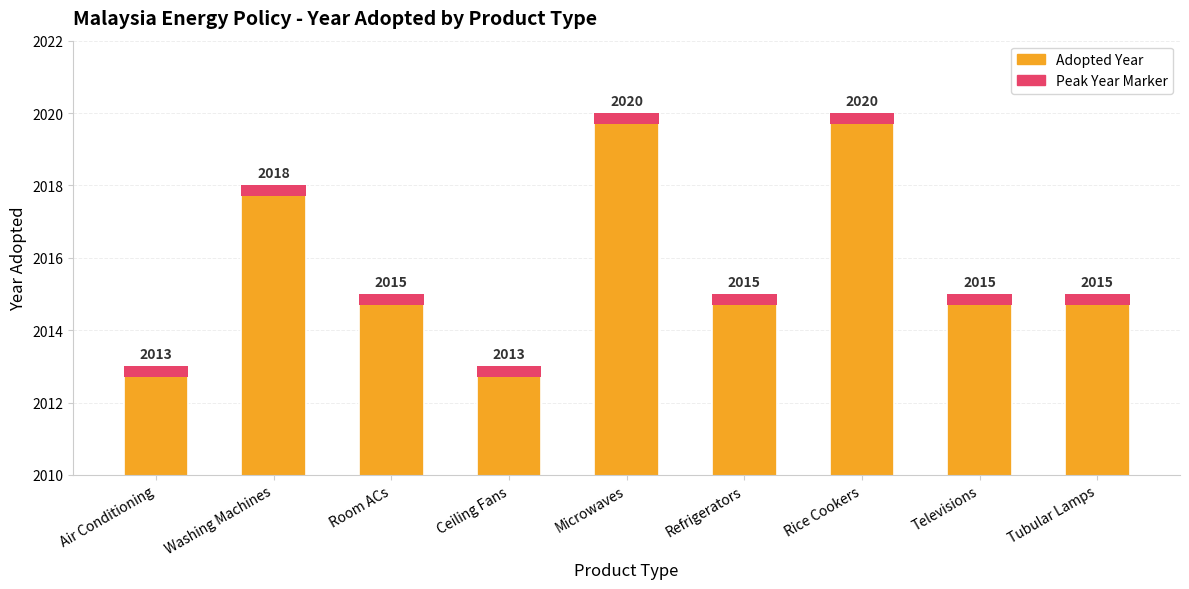

True or false: the data shows 2747 at Televisions.

False